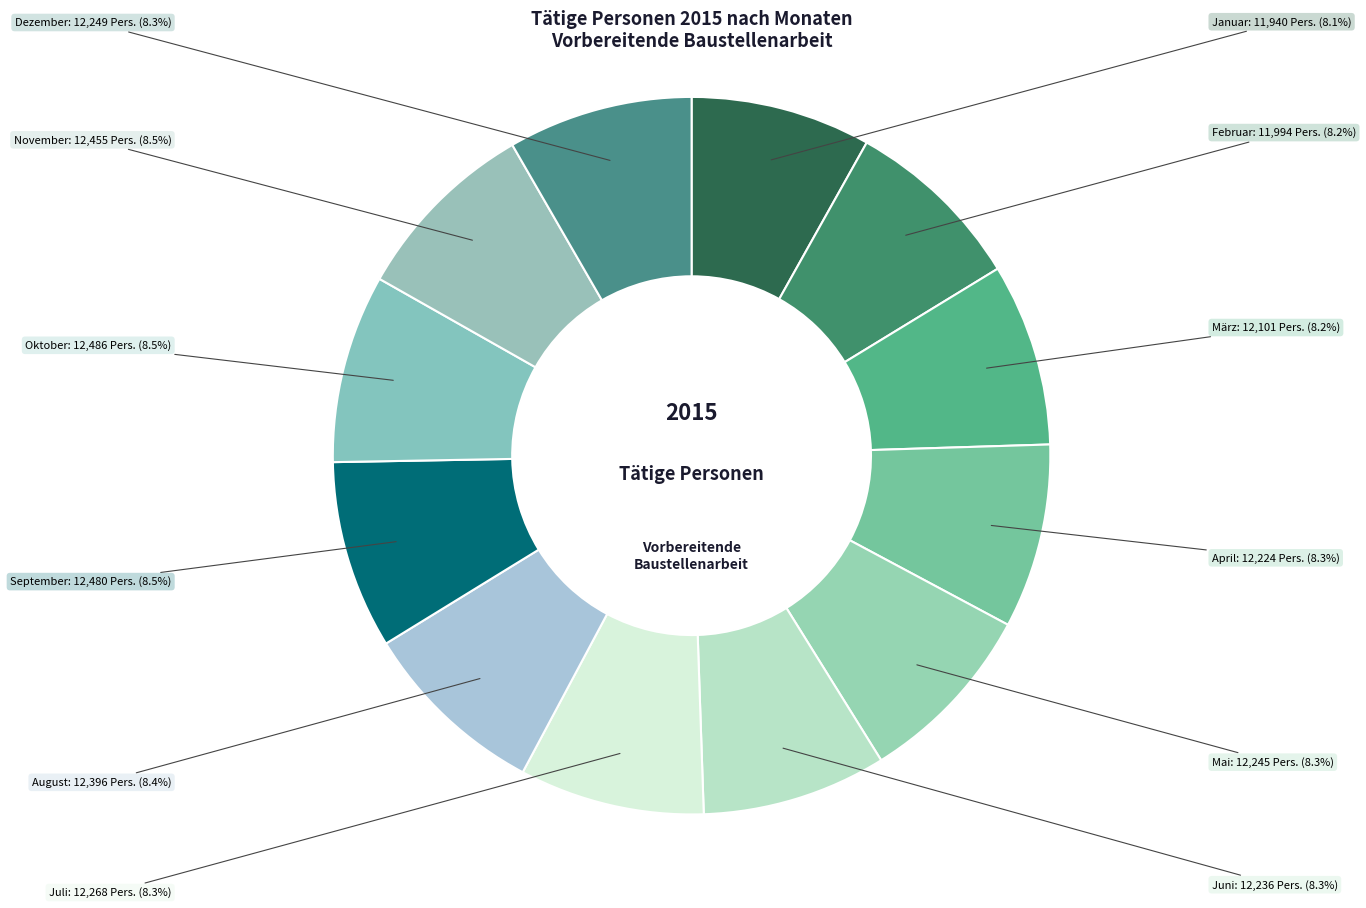

Which category has the biggest portion of the pie?

Oktober